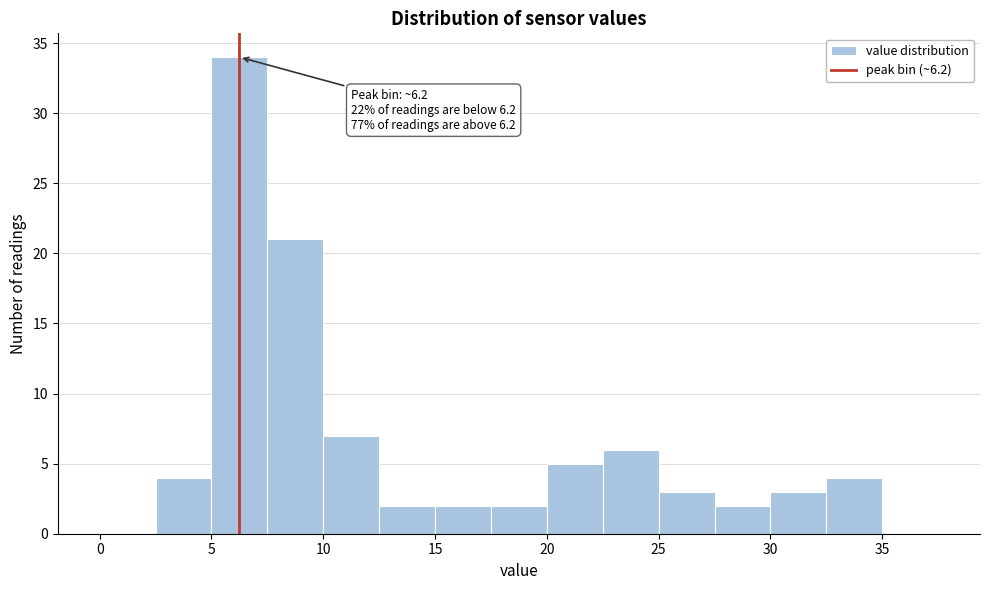

Over which range of the x-axis is the bar tallest?

5.0 to 7.5